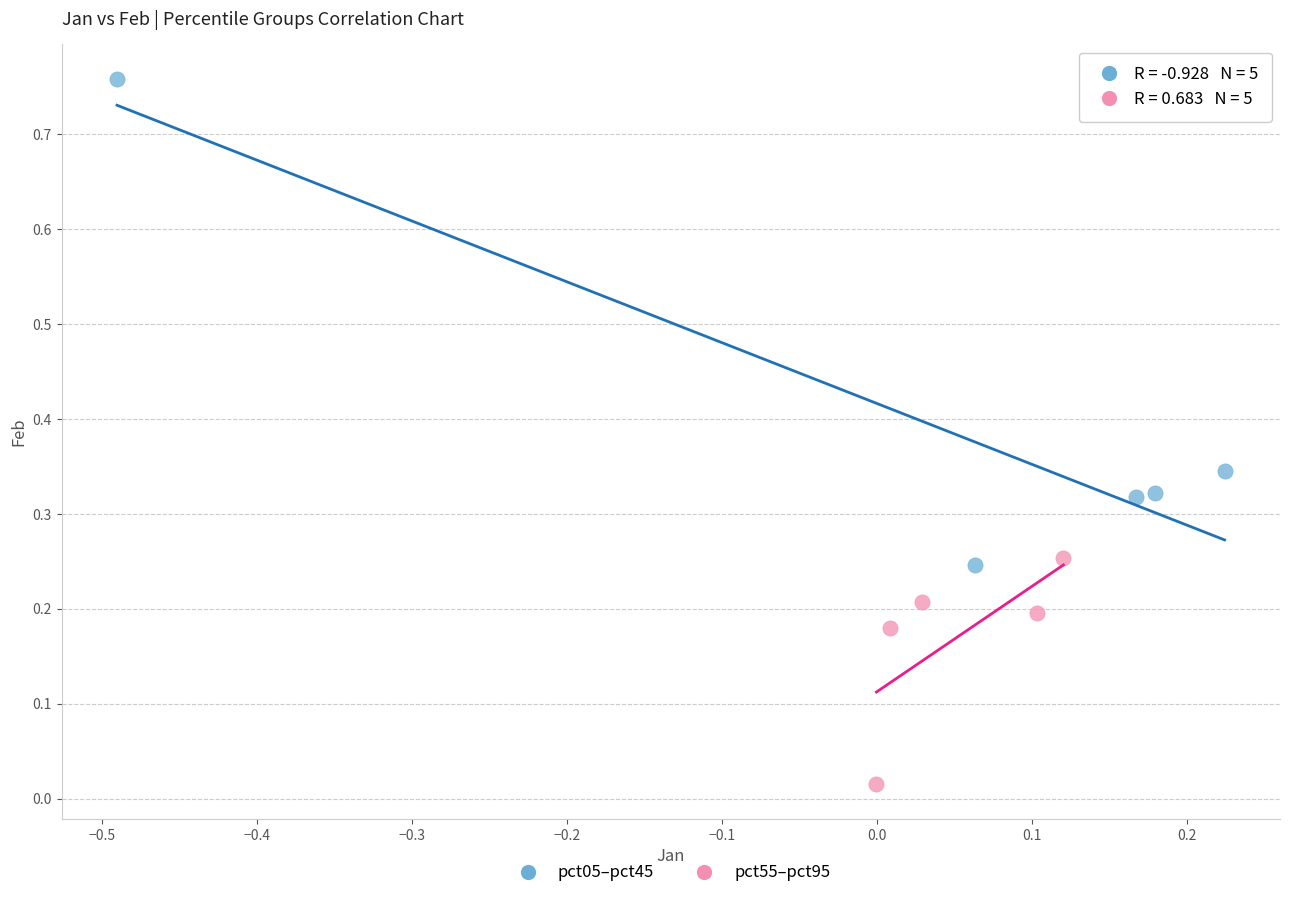

Which series has the largest Y range (max minus min)?

pct05–pct45